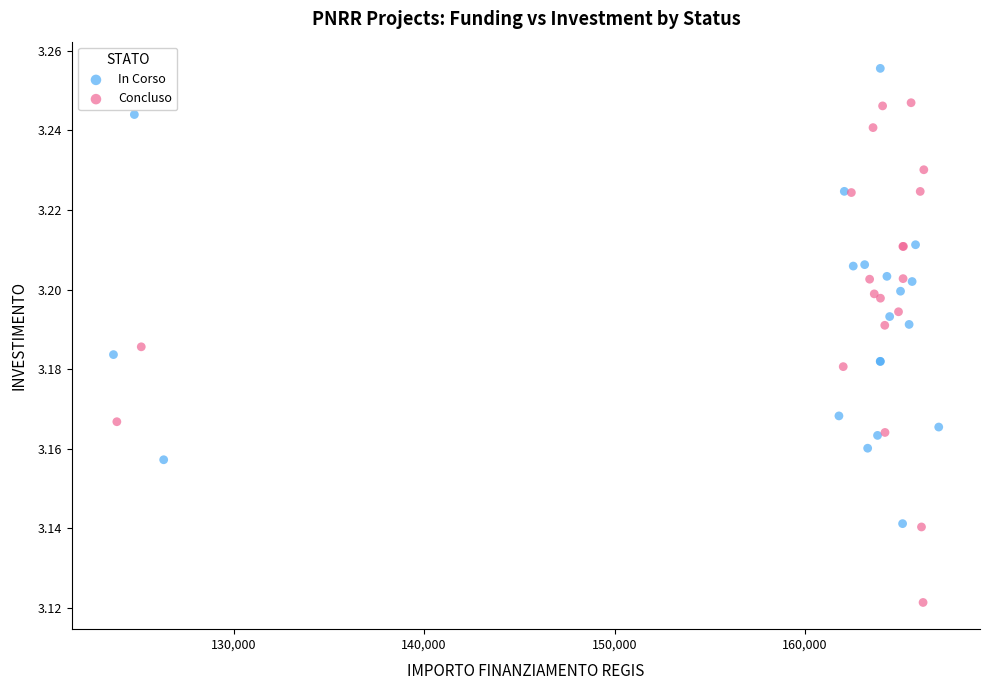

Which series contains the lowest Y value?

Concluso